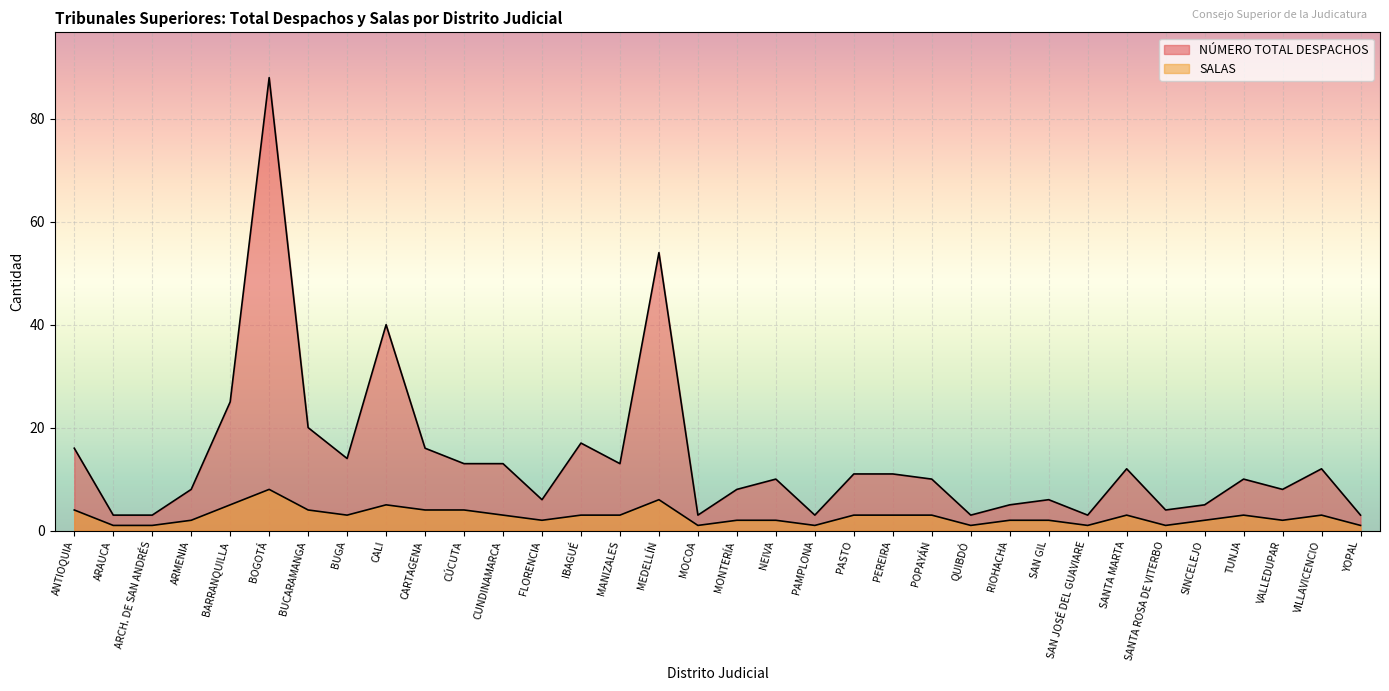

Is it true that NÚMERO TOTAL DESPACHOS equals 12 at MONTERÍA?

False